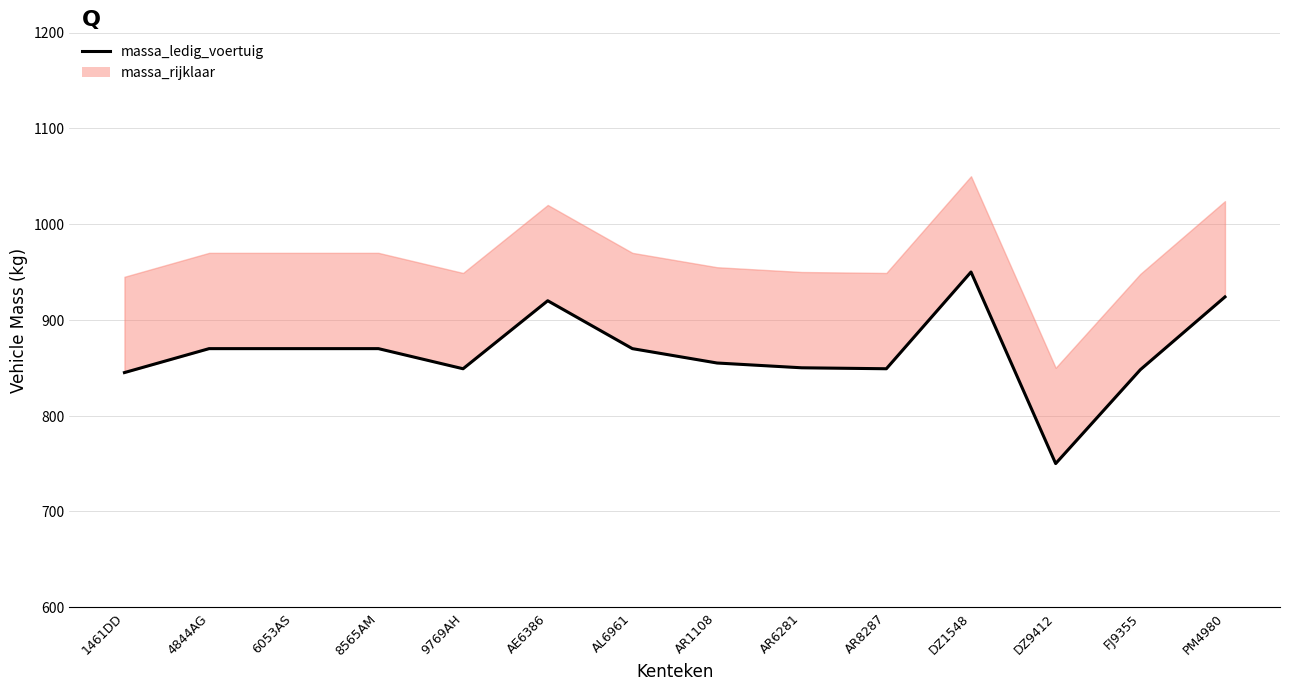

The value at AR6281 is 850. True or false?

True